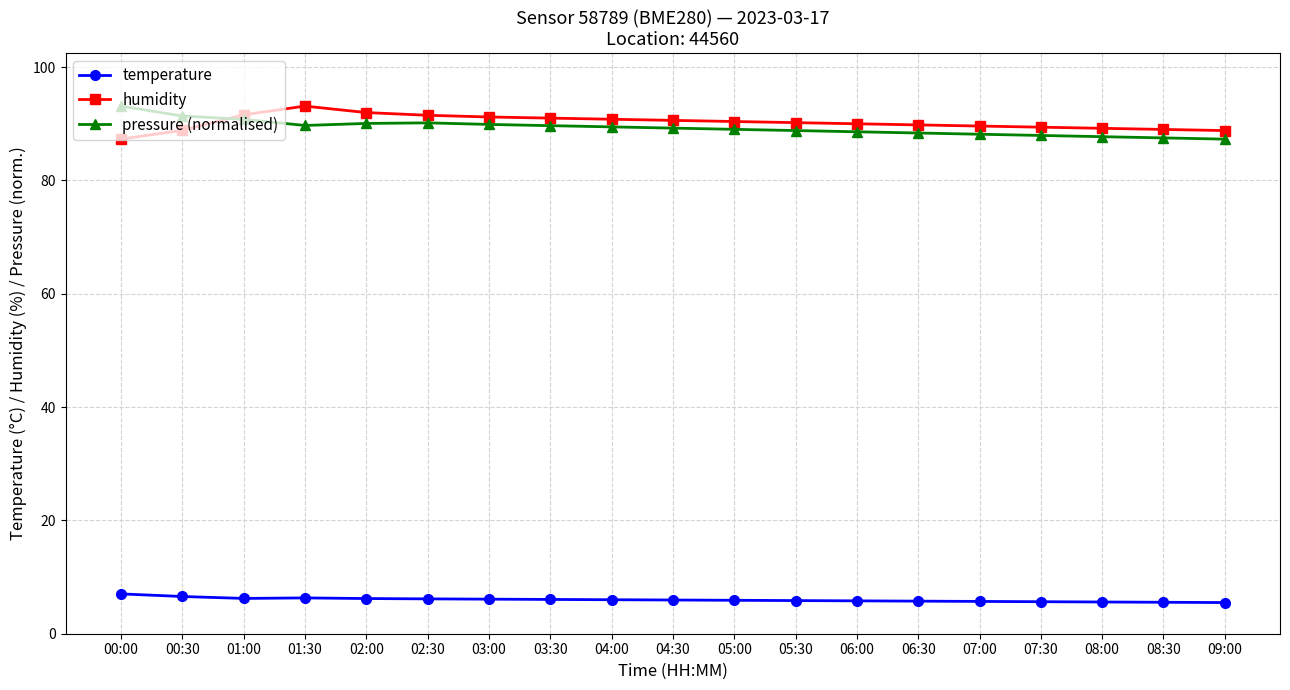

Is the value of humidity at 03:00 greater than the value of temperature at 06:00?

Yes